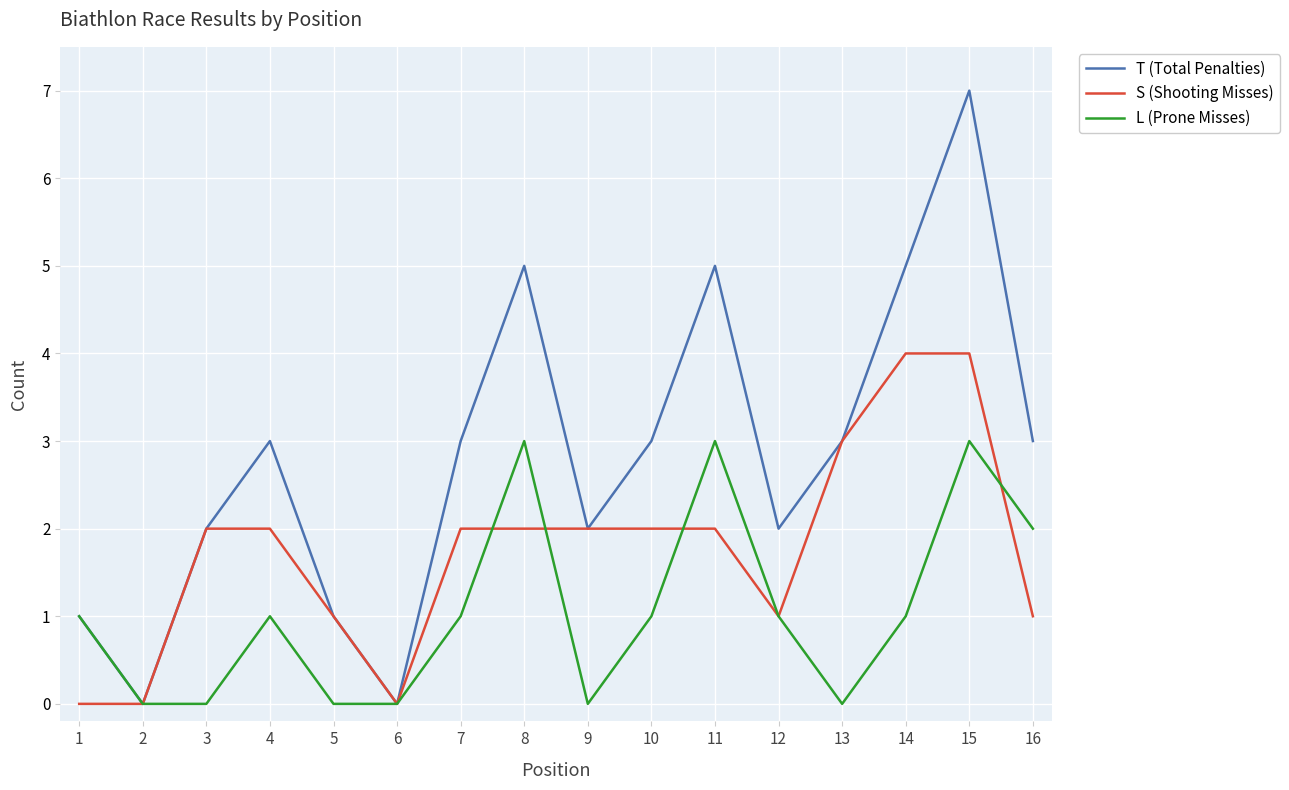

True or false: L (Prone Misses) has more than 2 interior local peaks.

True